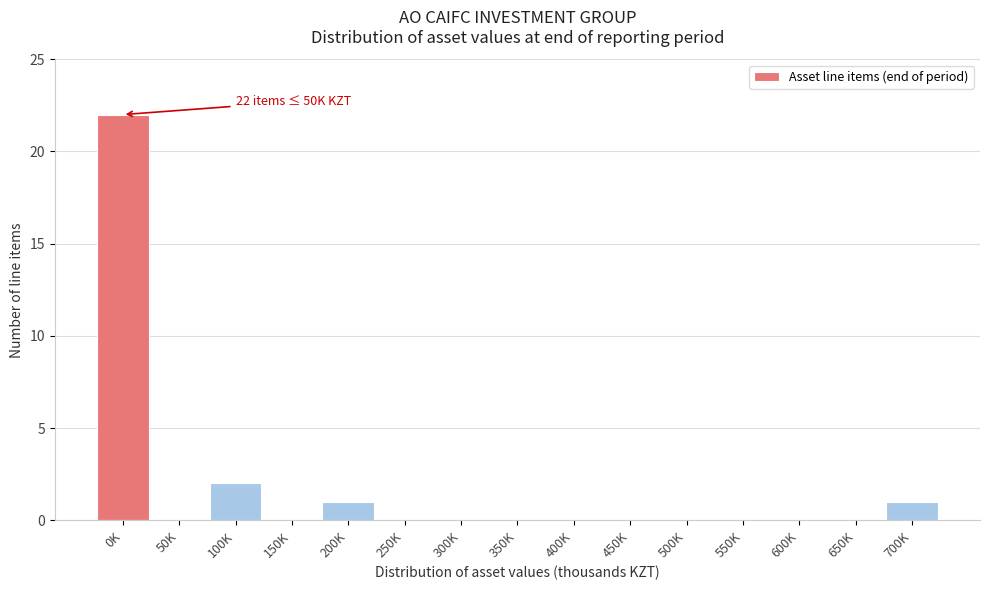

Reading left to right, extract all data points from this chart.

0K=22	50K=0	100K=2	150K=0	200K=1	250K=0	300K=0	350K=0	400K=0	450K=0	500K=0	550K=0	600K=0	650K=0	700K=1